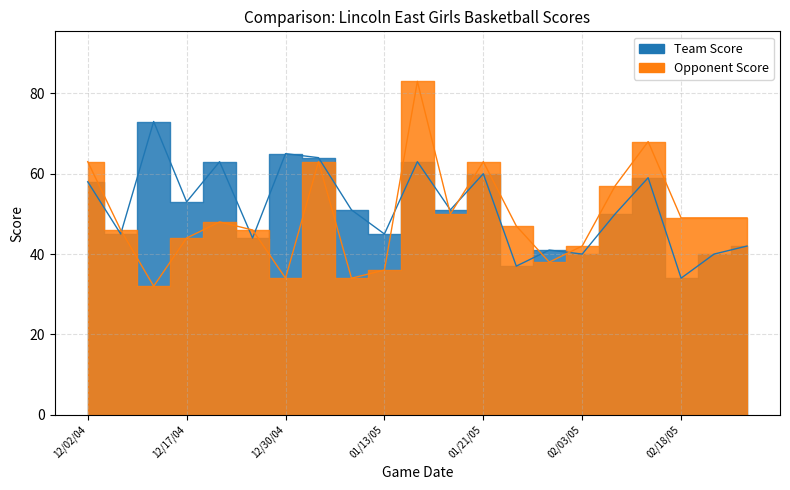

How many lines are shown in the chart?

2